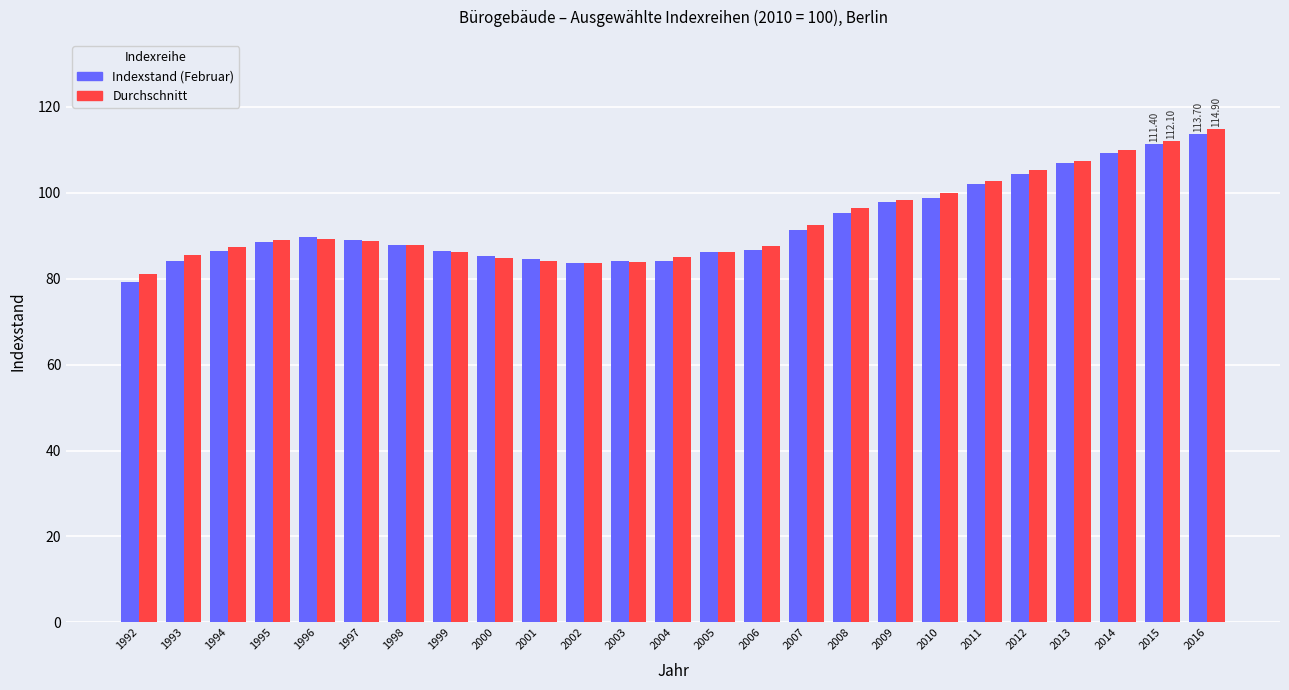

Does the chart contain stacked bars?

No